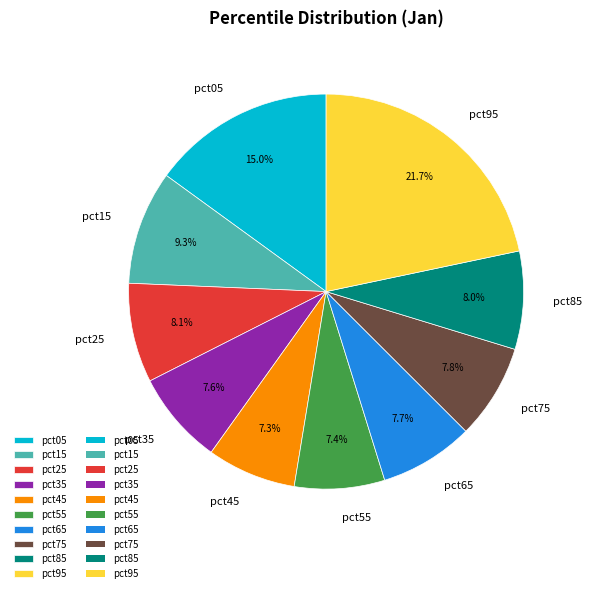

True or false: pct15 accounts for 1% of the total.

False